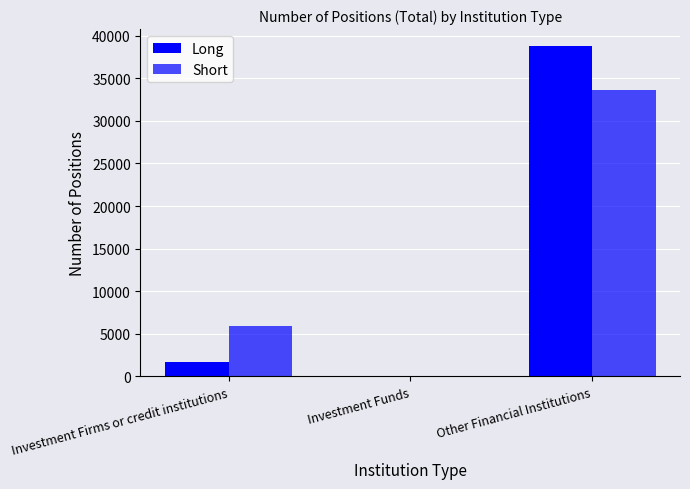

Count the number of categories in the chart.

3